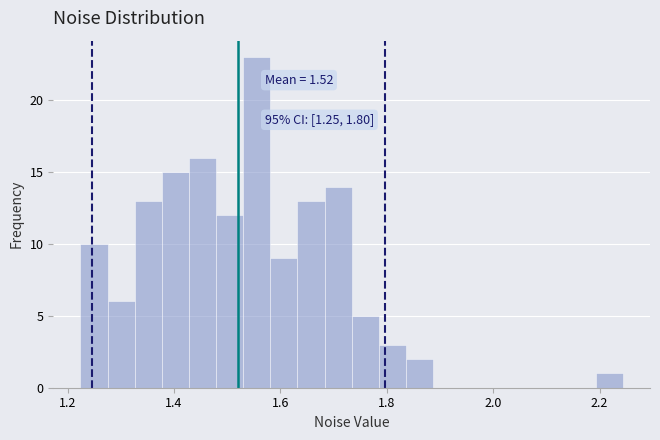

Around what value on the x-axis is the tallest bar? Give the approximate position of its centre, as read against the axis.

1.56